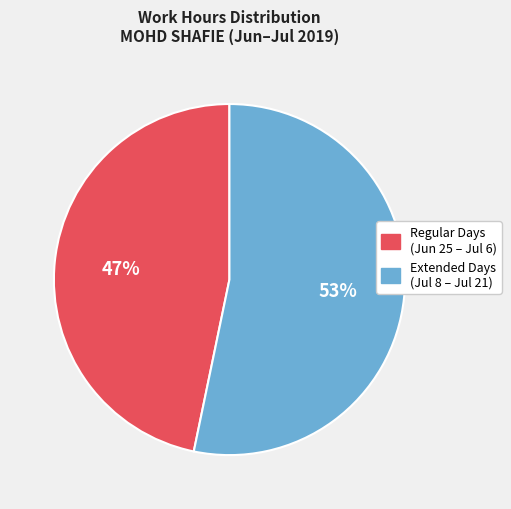

Count the number of slices in the pie.

2